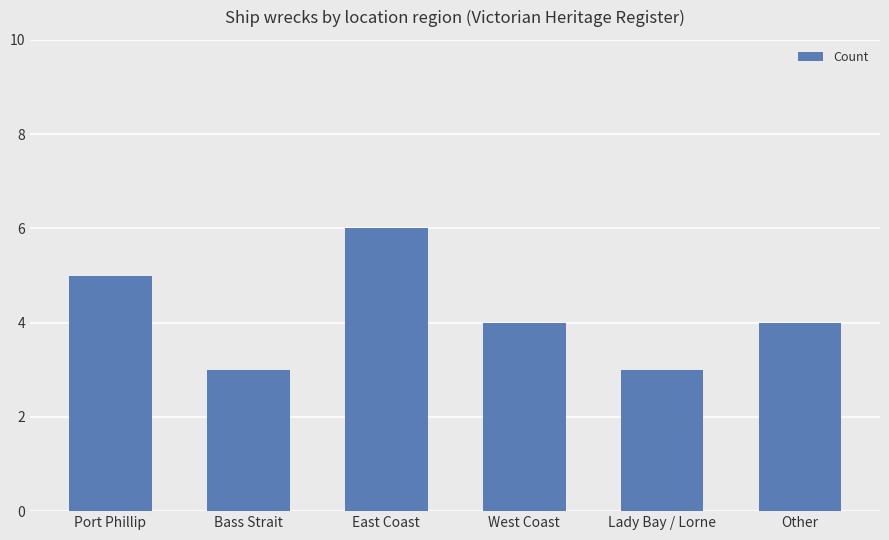

What value does the data have at West Coast?

4